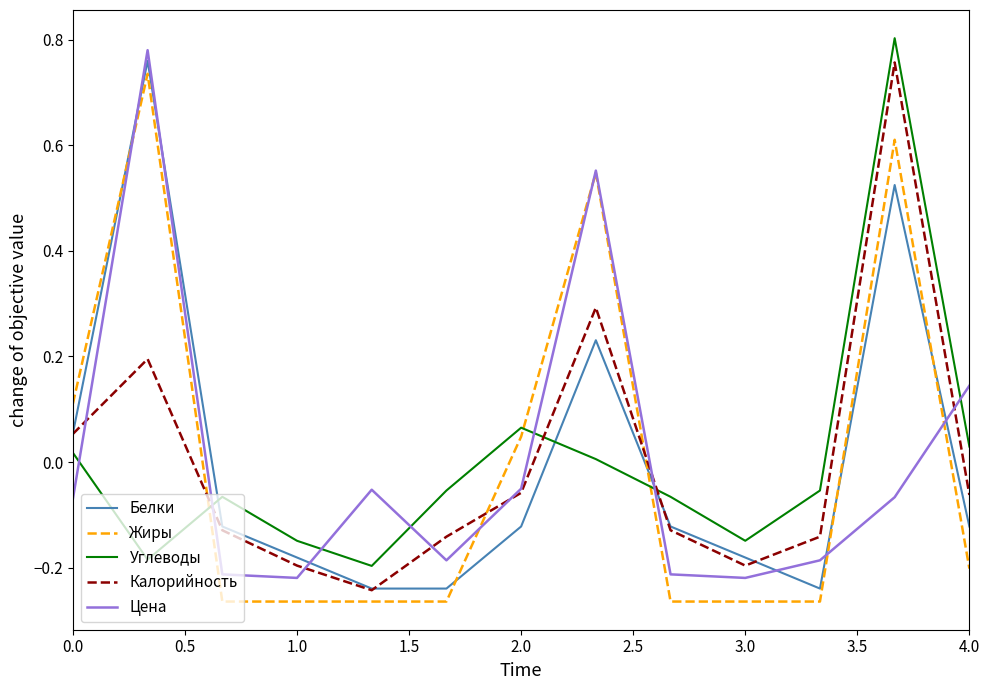

How many times do Углеводы and Белки cross each other?

3